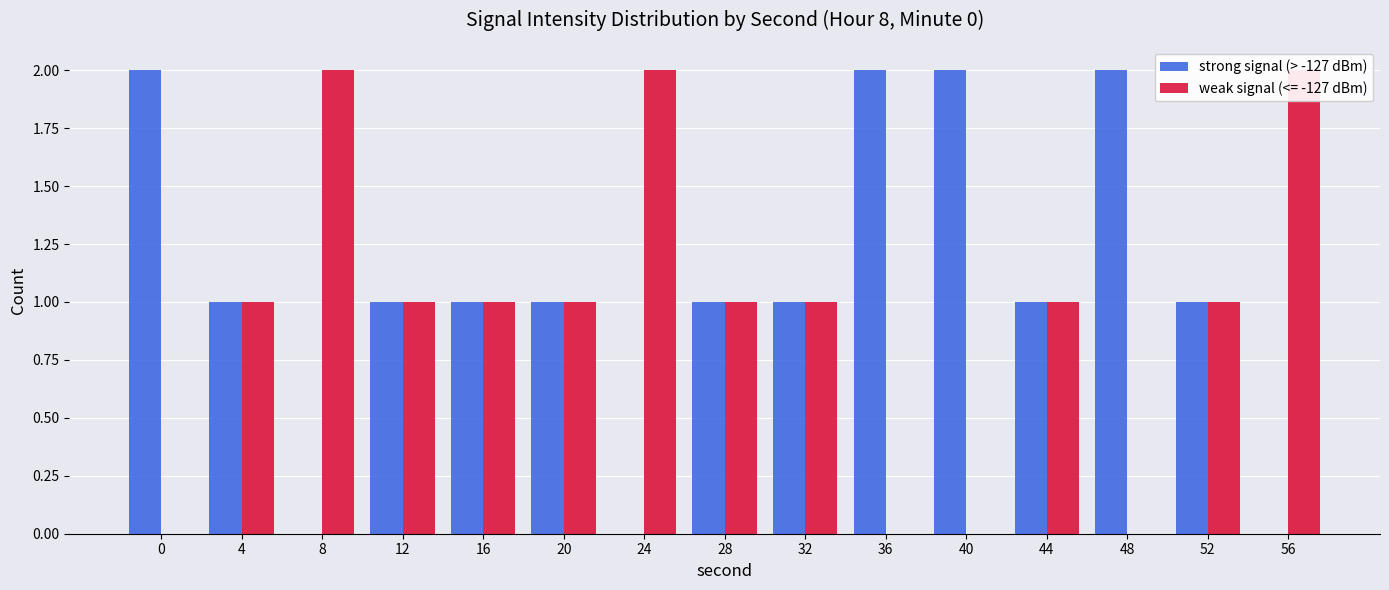

At which label is the value closest to 1?

4